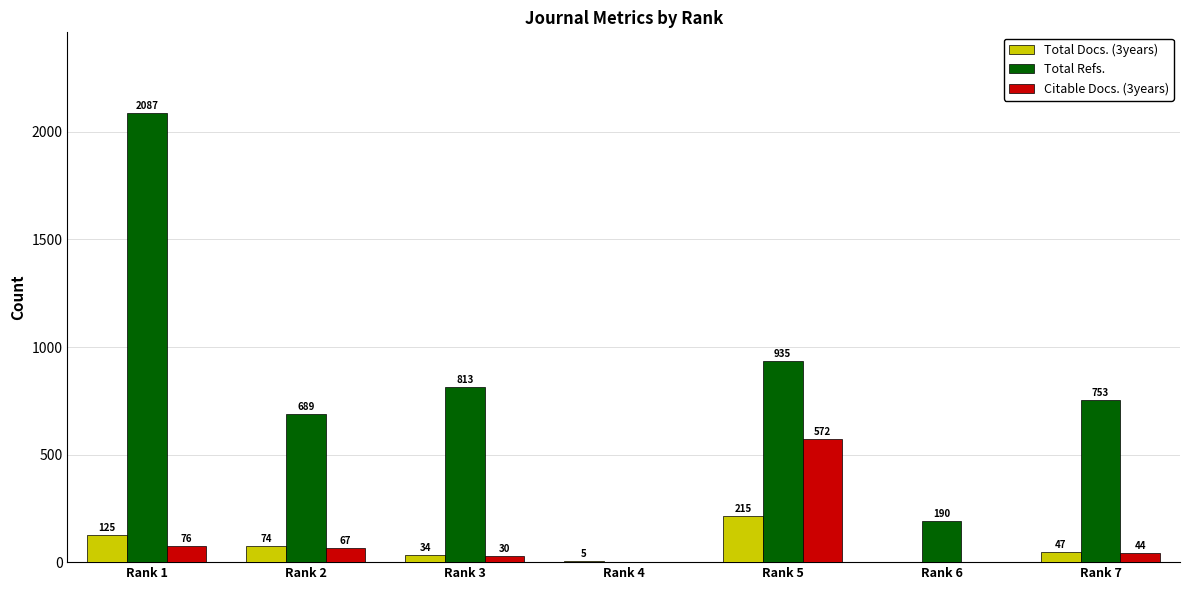

Reading right to left, what are all the values shown in this chart?

Total Docs. (3years): Rank 7=47	Rank 6=0	Rank 5=215	Rank 4=5	Rank 3=34	Rank 2=74	Rank 1=125
Total Refs.: Rank 7=753	Rank 6=190	Rank 5=935	Rank 4=0	Rank 3=813	Rank 2=689	Rank 1=2087
Citable Docs. (3years): Rank 7=44	Rank 6=0	Rank 5=572	Rank 4=0	Rank 3=30	Rank 2=67	Rank 1=76